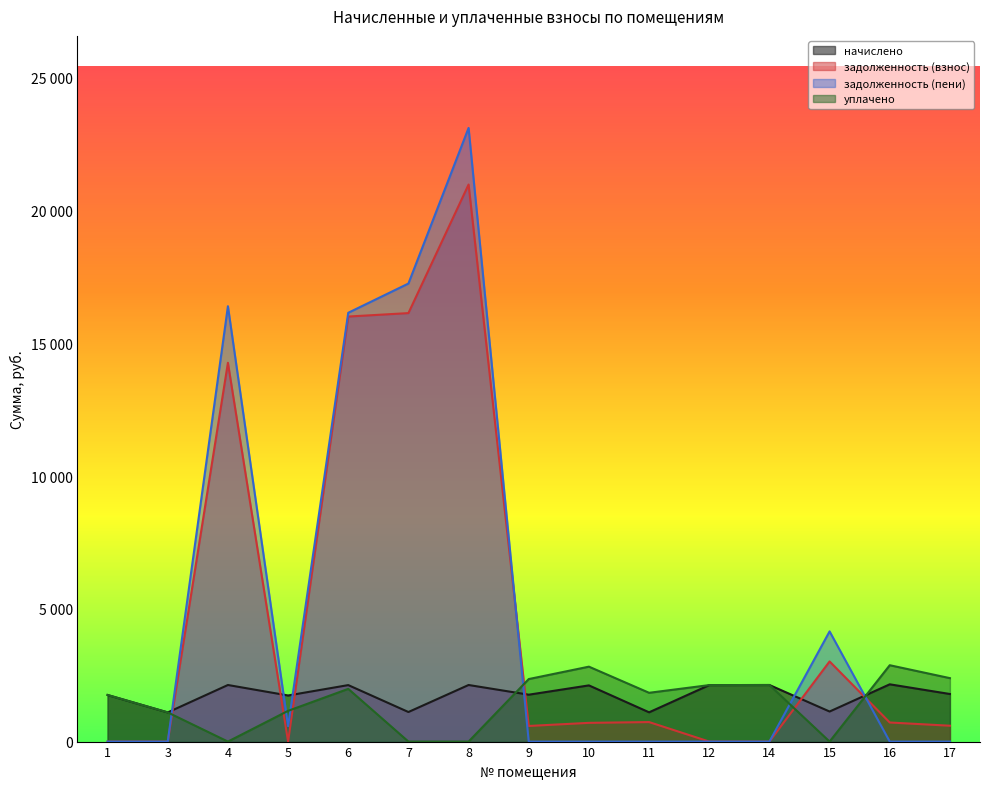

Which label corresponds to the largest value in the chart?

8